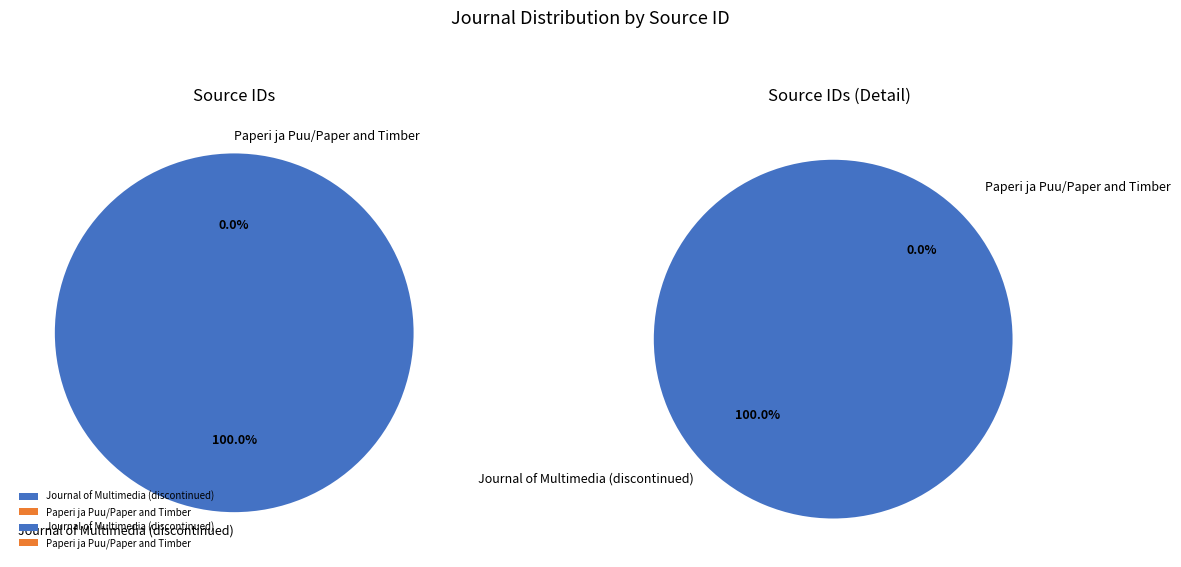

The Paperi ja Puu/Paper and Timber slice represents 0% of the pie. True or false?

True